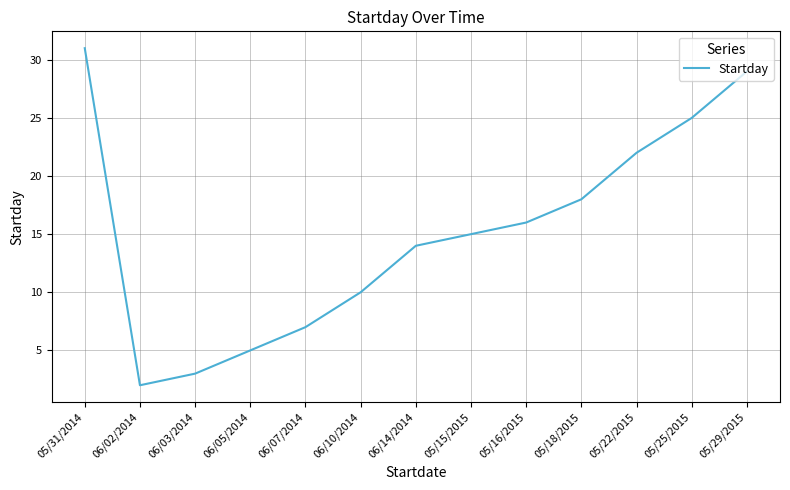

Which label corresponds to the largest value in the chart?

05/31/2014